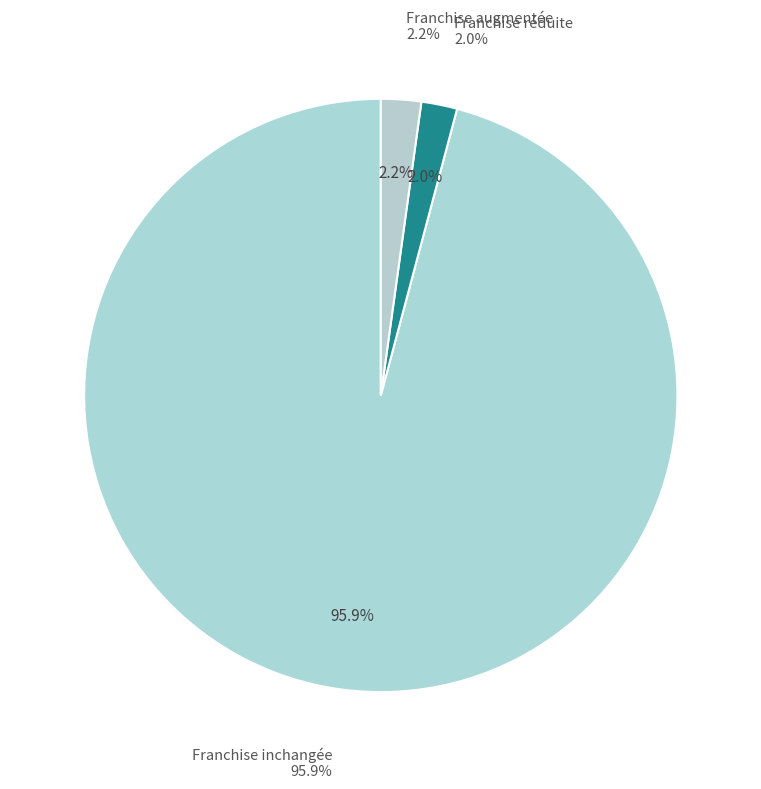

Does any single category account for the majority?

Yes